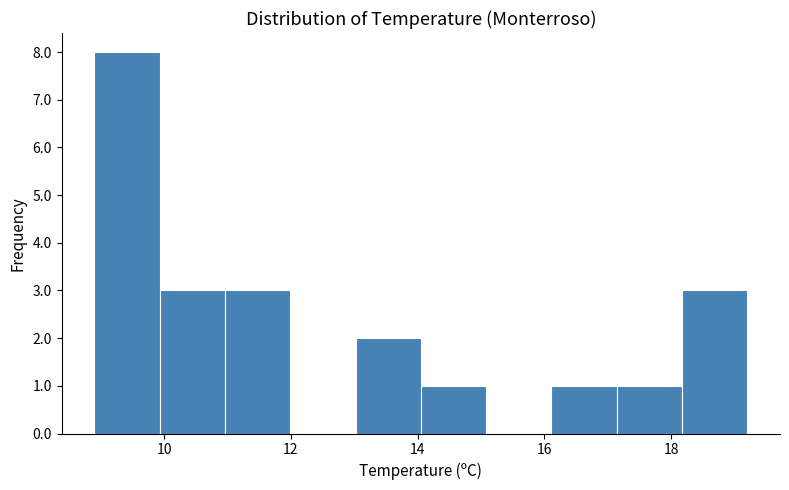

Reading left to right, list every bar in this chart as the range it spans on the x-axis followed by its height. Neither the bar edges nor the heights are printed on the chart, so give them approximately, as read against the axes.

9.0 to 10.0: 8
10.0 to 11.0: 3
11.0 to 12.0: 3
12.0 to 13.0: 0
13.0 to 14.0: 2
14.0 to 15.0: 1
15.0 to 16.2: 0
16.2 to 17.2: 1
17.2 to 18.2: 1
18.2 to 19.2: 3